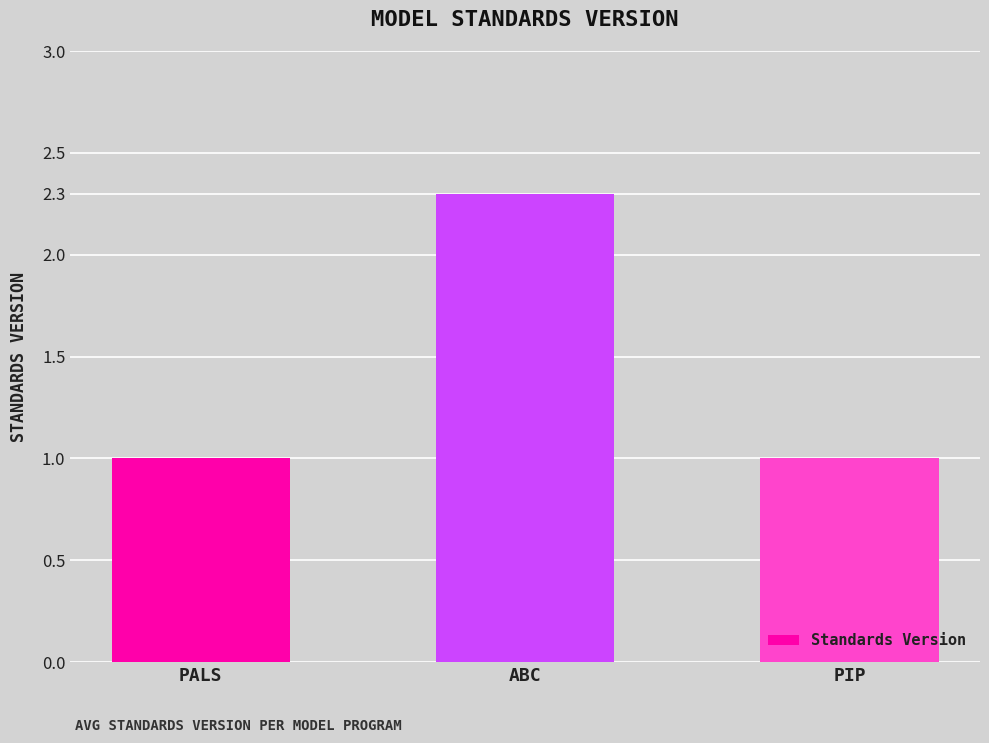

How many values are between 1 and 2?

2